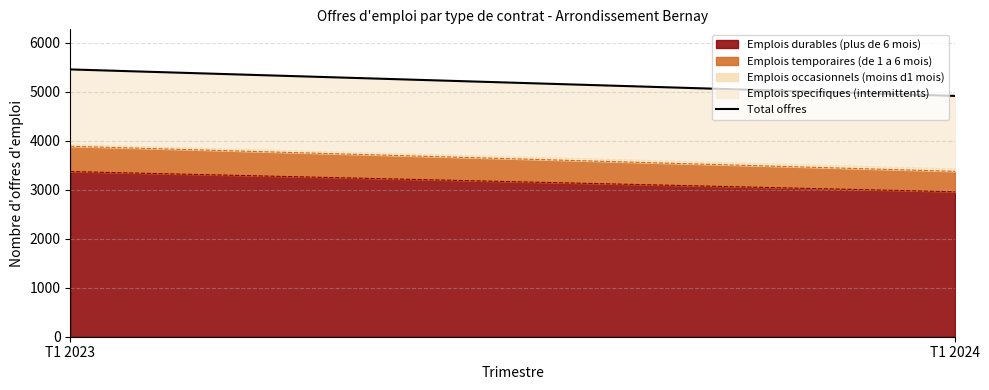

The value of Emplois durables (plus de 6 mois) at T1 2023 is 1474. True or false?

False